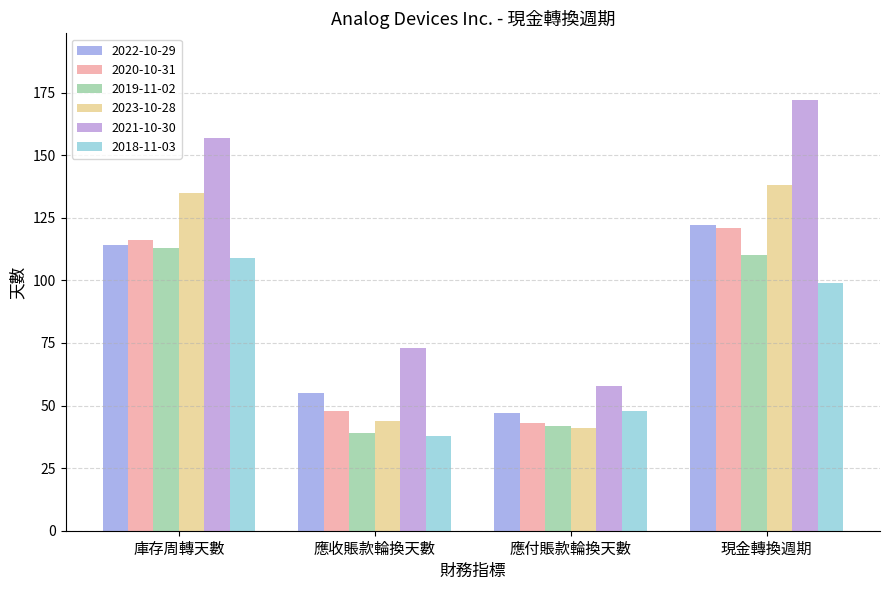

What is the value of the 2021-10-30 bar at the 1st from the left?

157